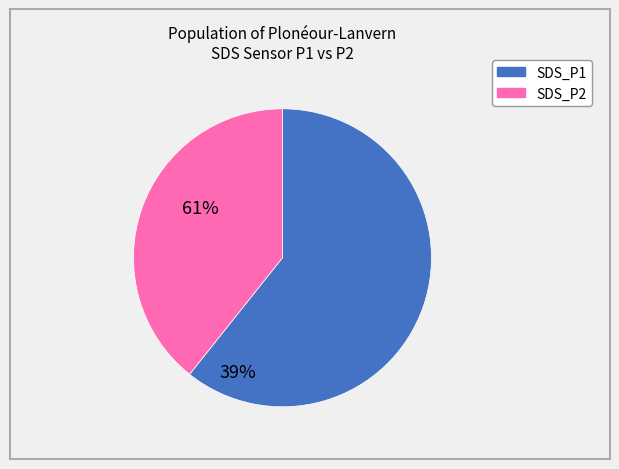

How many slices are in this pie chart?

2